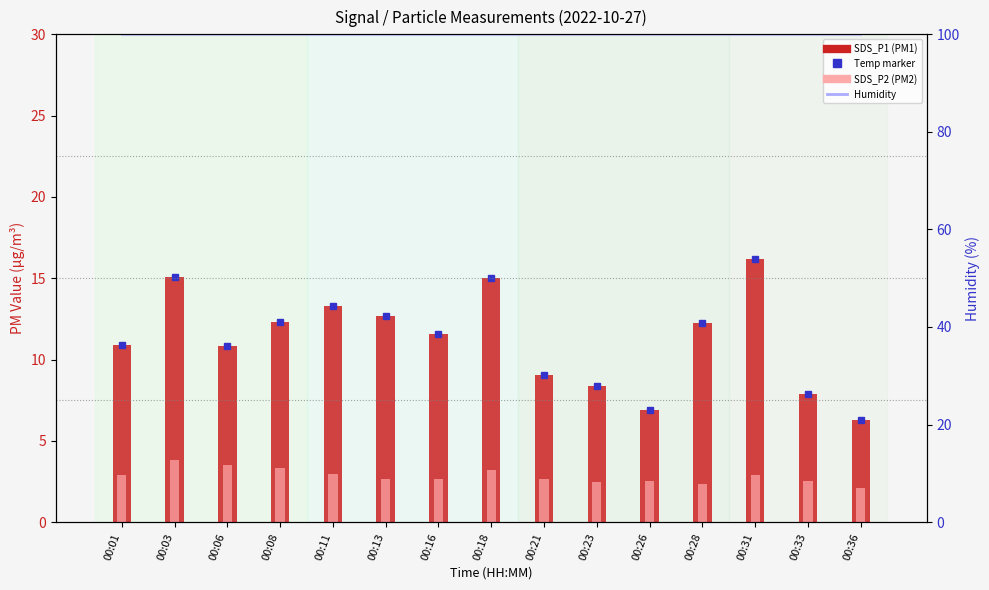

What is the sum of the SDS_P2 values at 00:01 and 00:08?

6.2